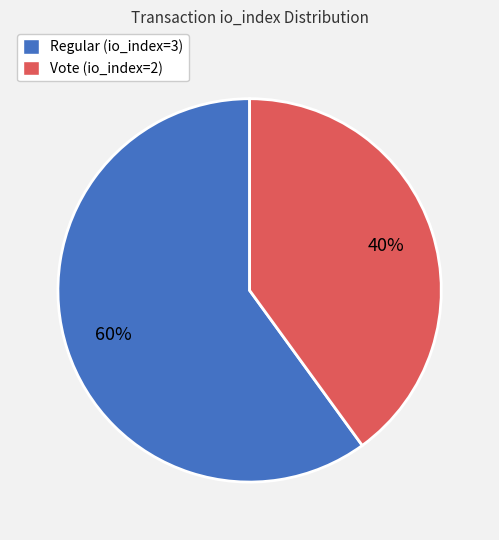

Rank the categories by value from lowest to highest.

Vote (io_index=2), Regular (io_index=3)